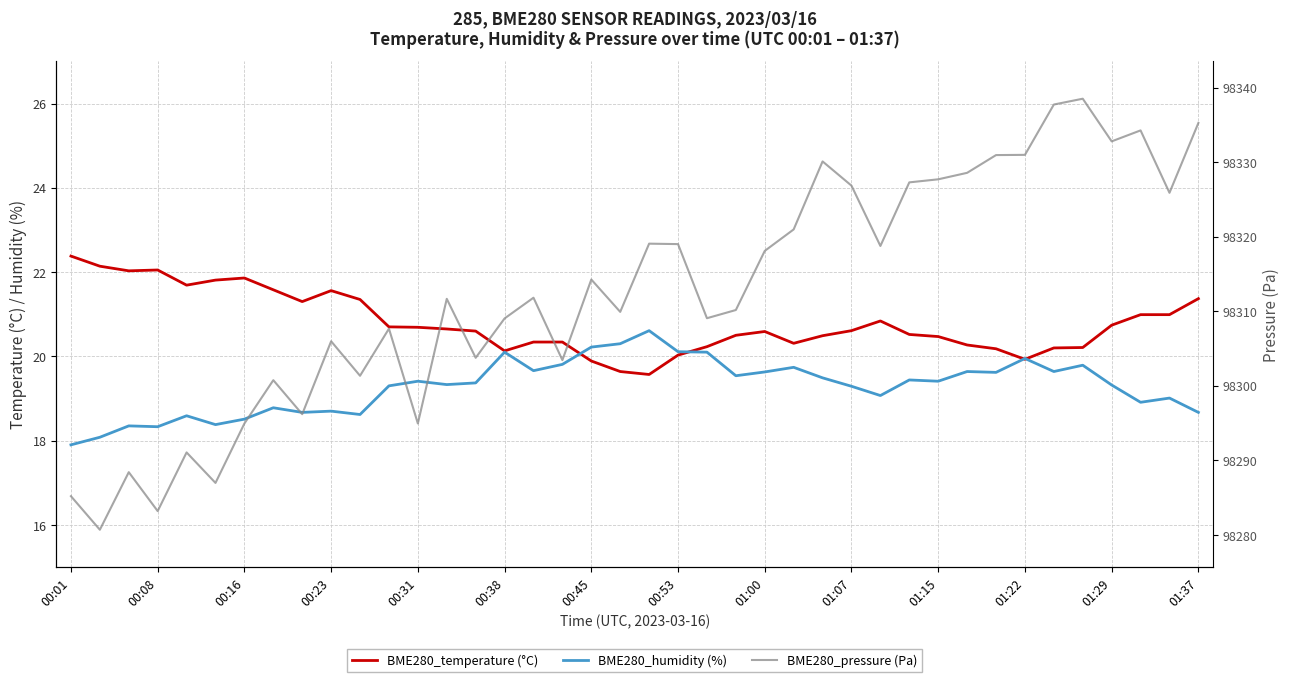

At 00:31, list the series in order from smallest to largest.

BME280_humidity (%), BME280_temperature (°C), BME280_pressure (Pa)